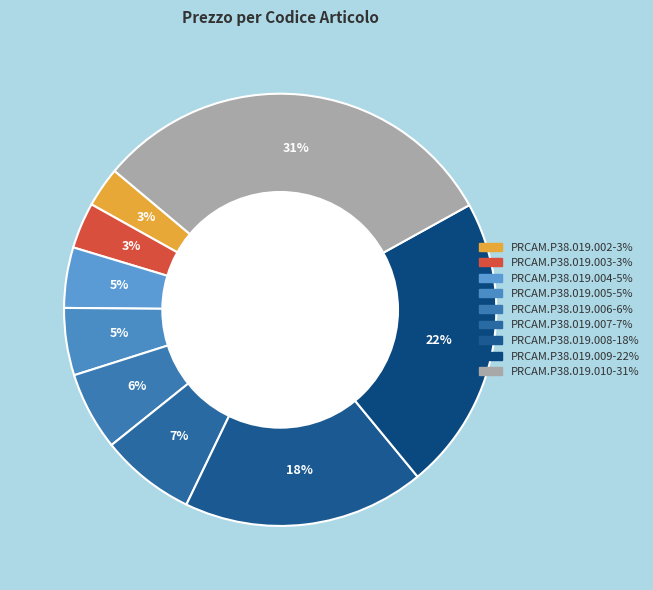

Does any single category account for the majority?

No